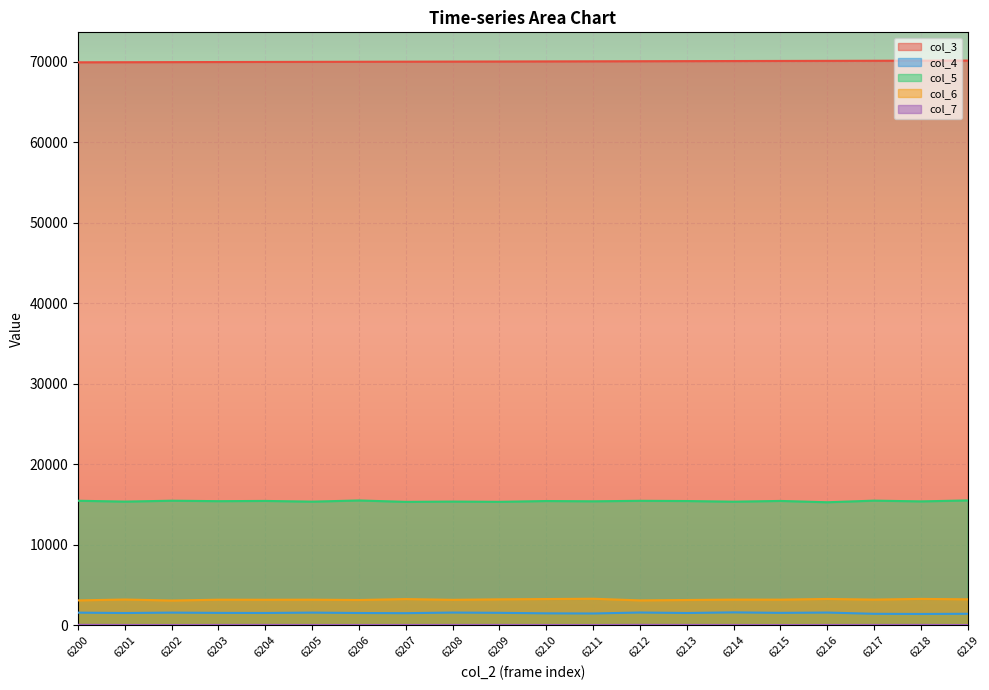

True or false: col_3 has a value of 90971 at 6202.

False